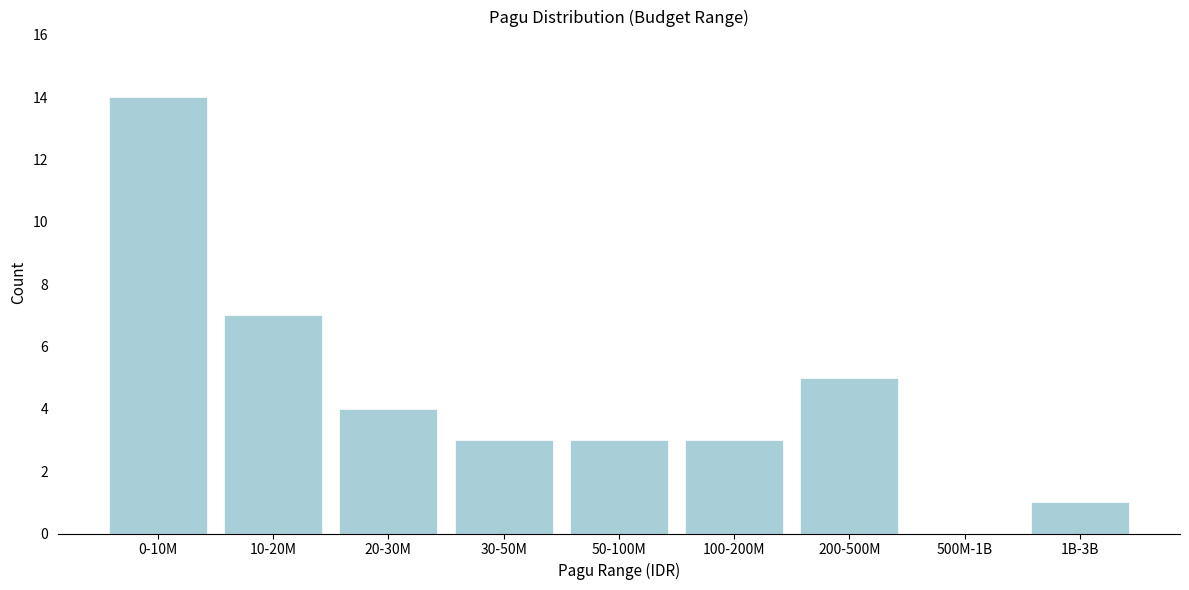

Reading left to right, transcribe all the data shown in this chart.

0-10M=14	10-20M=7	20-30M=4	30-50M=3	50-100M=3	100-200M=3	200-500M=5	500M-1B=0	1B-3B=1